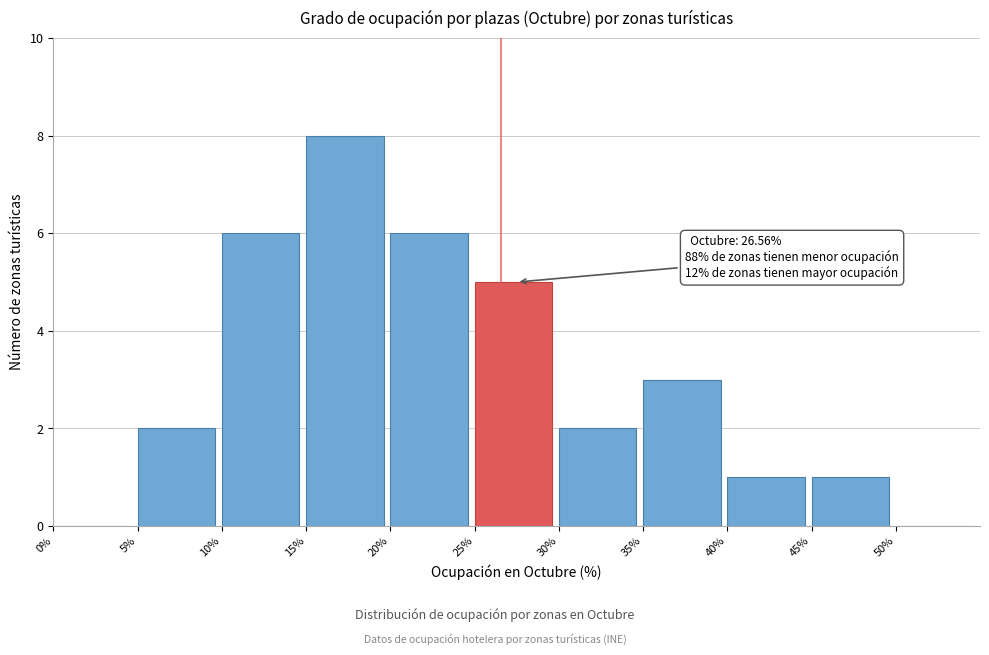

Over which range of the x-axis is the bar tallest?

15 to 20